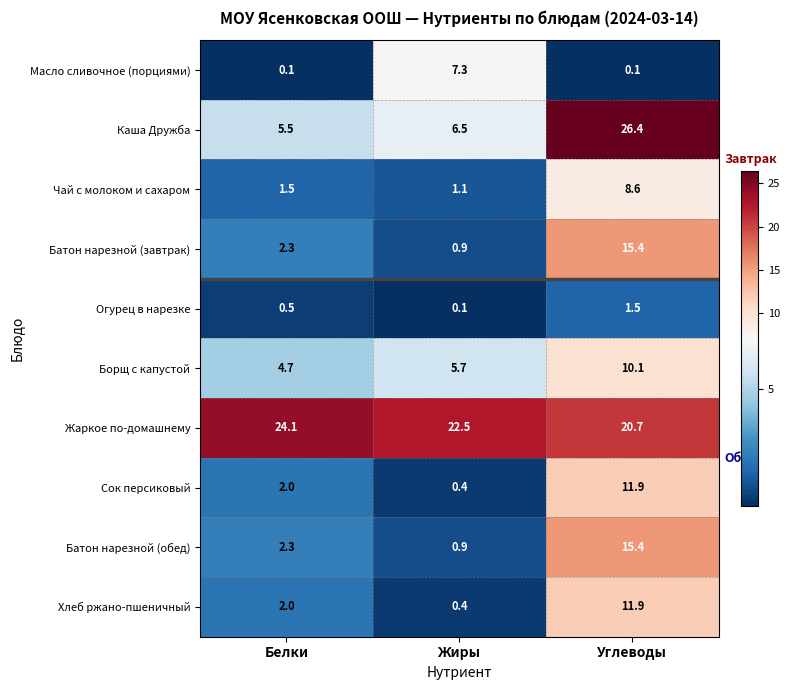

At which category is the sum across all series the highest?

Углеводы